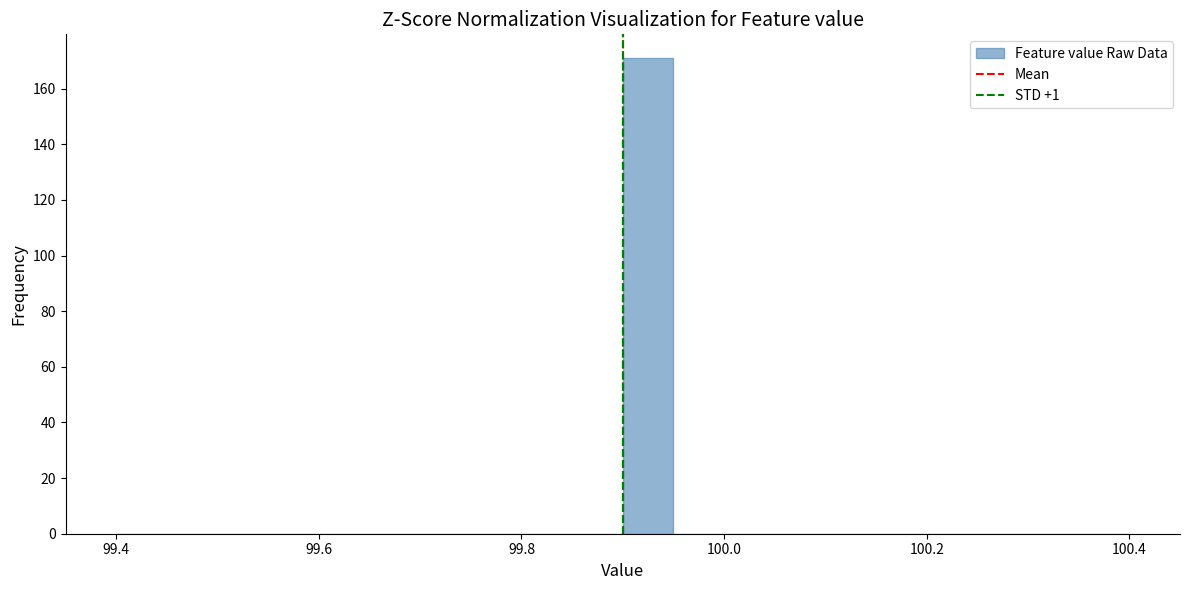

Around what value on the x-axis is the tallest bar? Give the approximate position of its centre, as read against the axis.

99.92